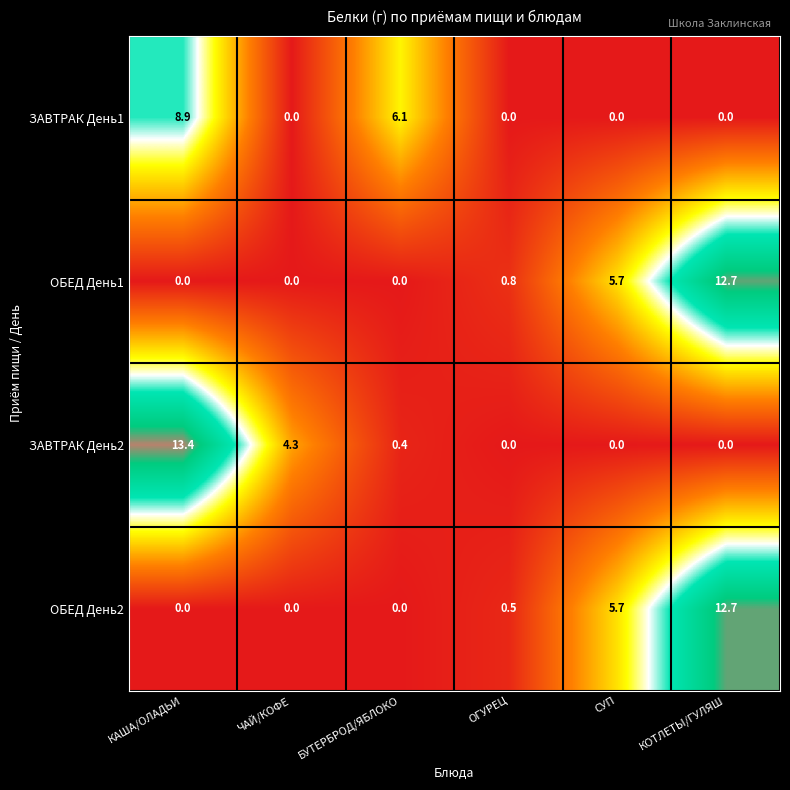

Reading left to right, what are all the values shown in this chart?

ЗАВТРАК День1: 8.9	0.0	6.1	0.0	0.0	0.0
ОБЕД День1: 0.0	0.0	0.0	0.8	5.7	12.7
ЗАВТРАК День2: 13.4	4.3	0.4	0.0	0.0	0.0
ОБЕД День2: 0.0	0.0	0.0	0.5	5.7	12.7